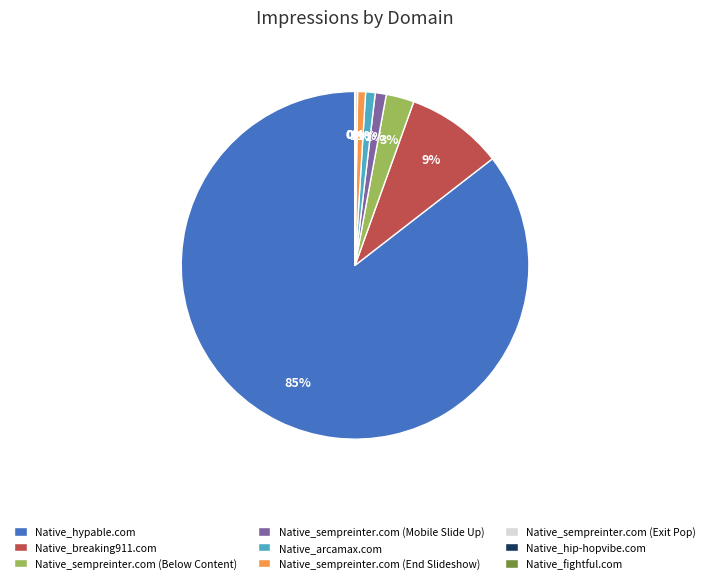

To the nearest percent, what is the average slice percentage?

11%